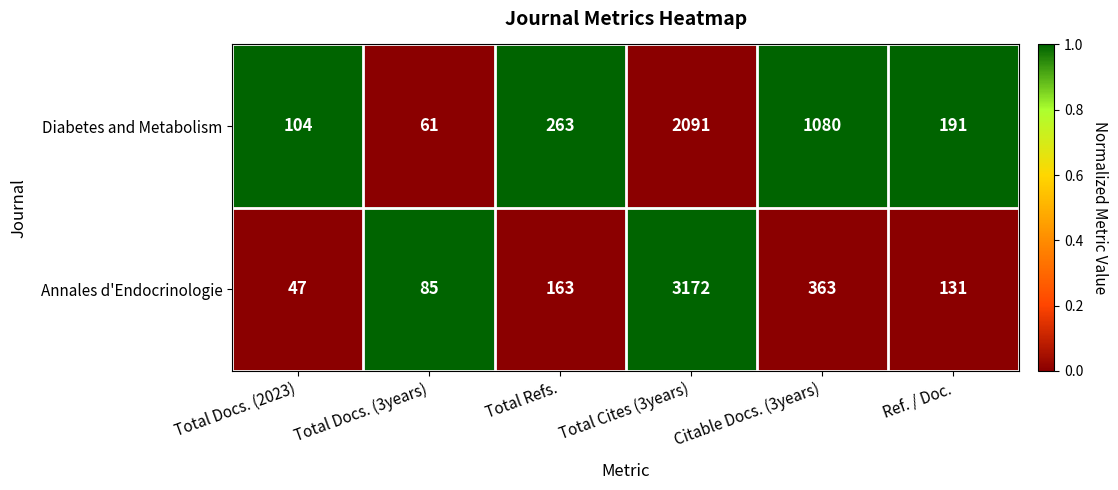

True or false: Diabetes and Metabolism has a value of 93 at Total Docs. (3years).

False